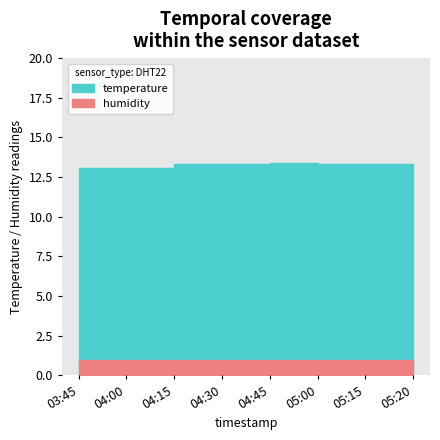

What is the label of the 8th point from the left?

05:20